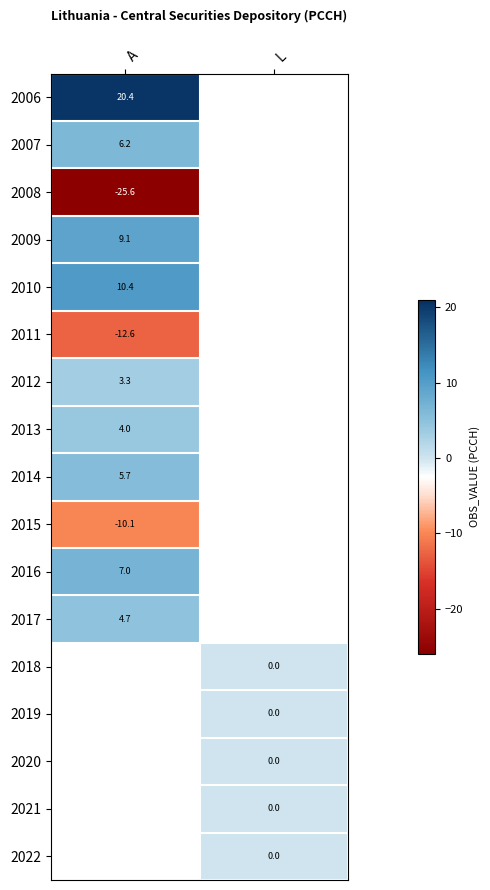

What is the difference between the highest and lowest values at A?

46.0